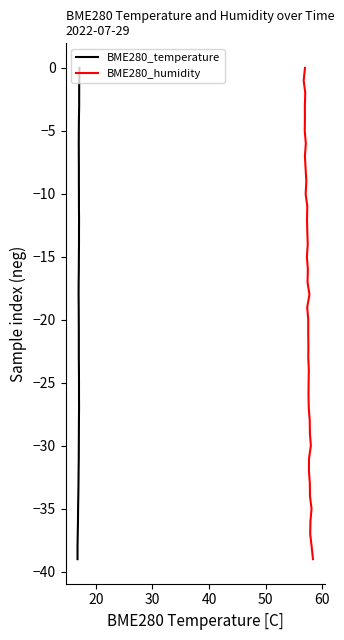

How many lines are shown in the chart?

2